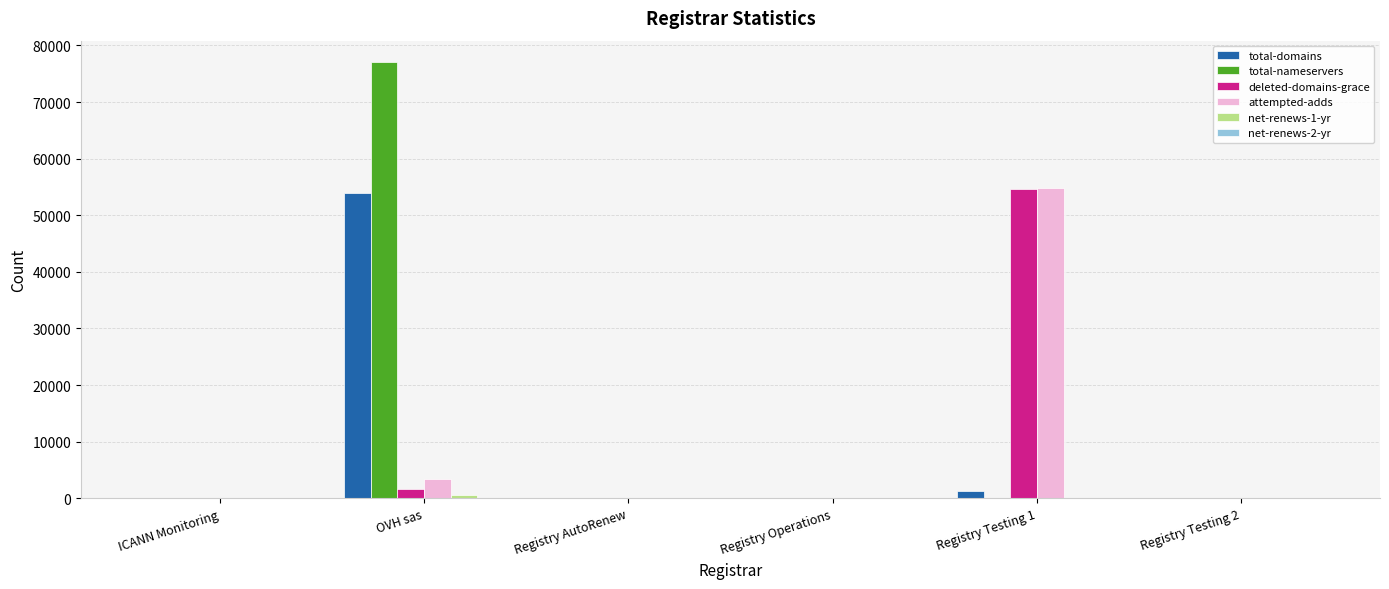

Which label corresponds to the largest value in the chart?

OVH sas